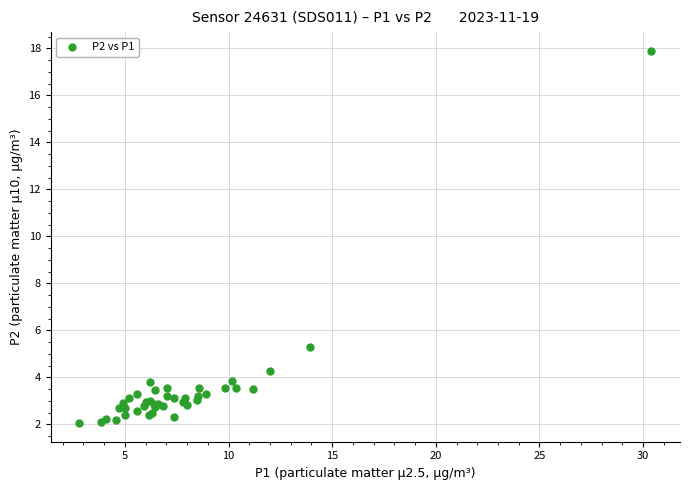

What Y value in the scatter plot is closest to 9?

5.3